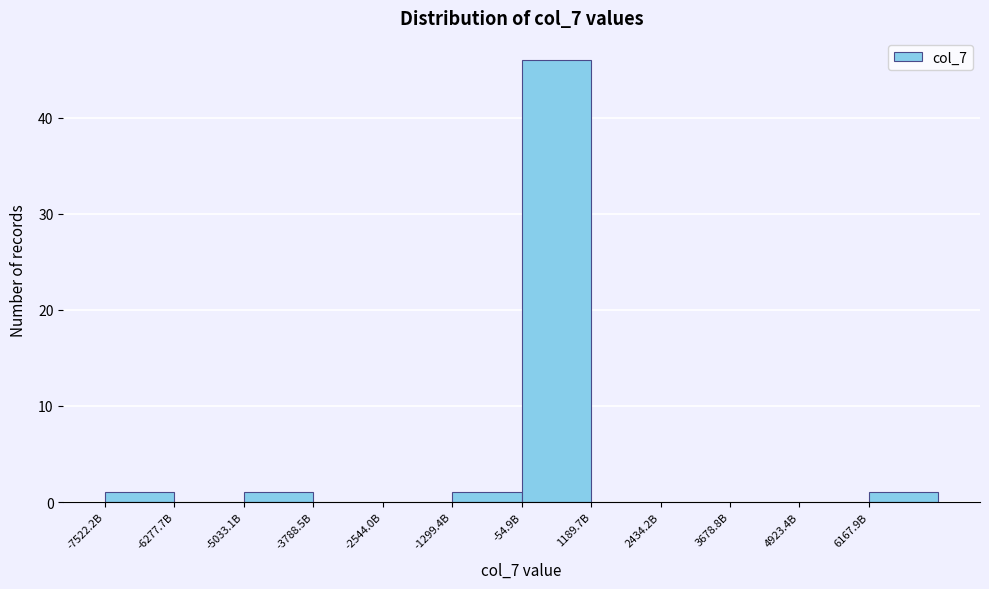

Reading left to right, what are all the values shown in this chart?

-7522.2B=1	-6277.7B=0	-5033.1B=1	-3788.5B=0	-2544.0B=0	-1299.4B=1	-54.9B=46	1189.7B=0	2434.2B=0	3678.8B=0	4923.4B=0	6167.9B=1